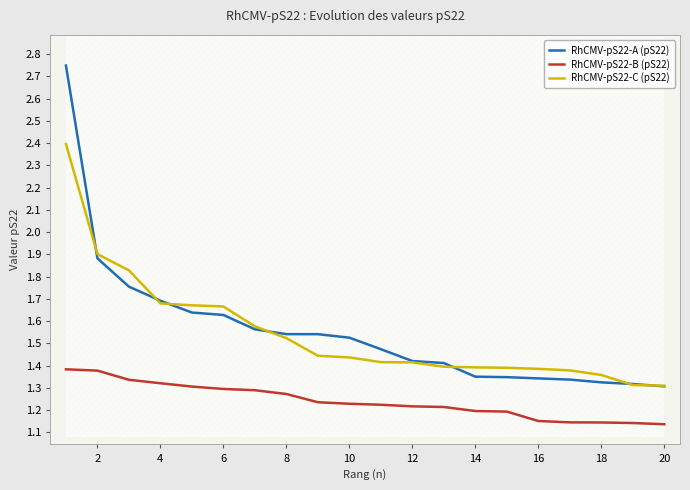

What is the difference between the maximum and second lowest values in the RhCMV-pS22-A (pS22) series?

1.4